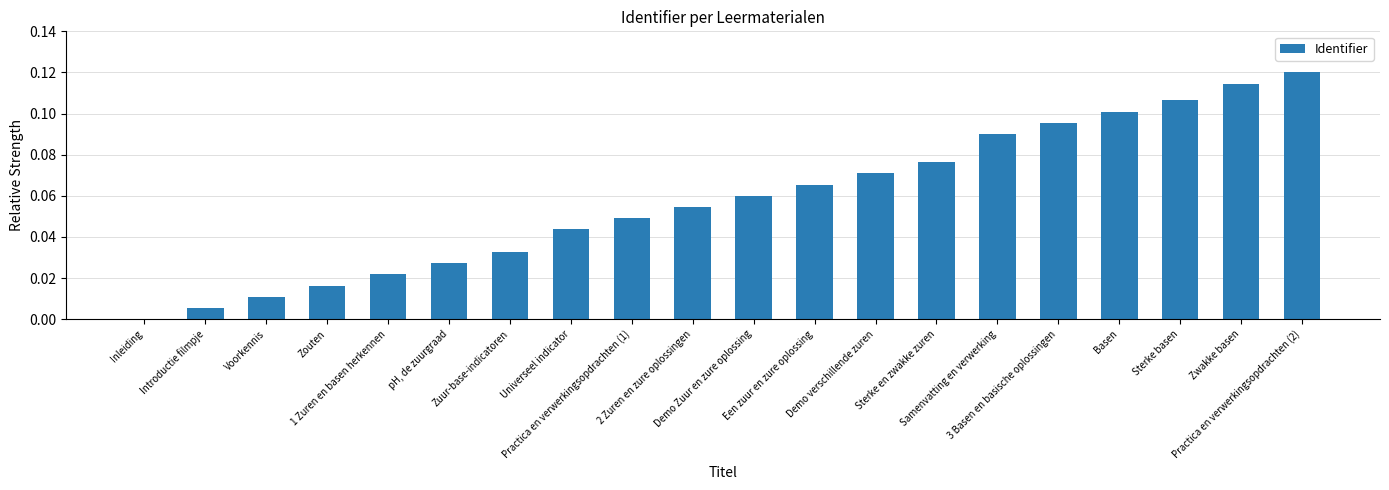

What is the sum of all values?

1.2